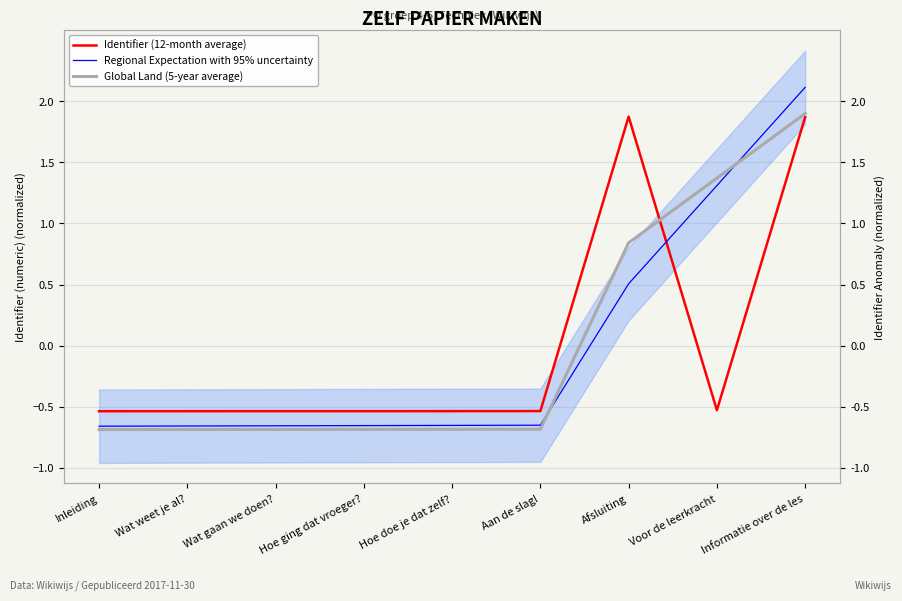

What is the value of the Regional Expectation with 95% uncertainty point at the 1st from the left?

-0.7